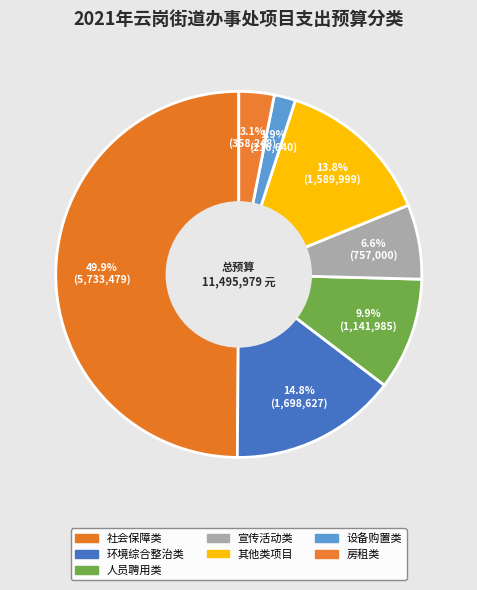

How many segments does this pie chart have?

7